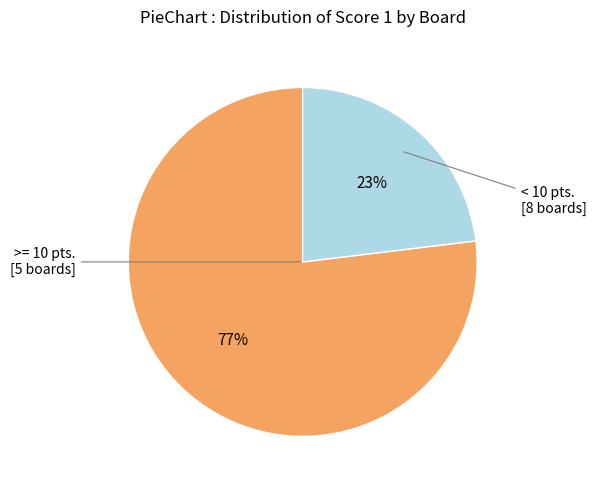

To the nearest percent, what is the average slice percentage?

50%